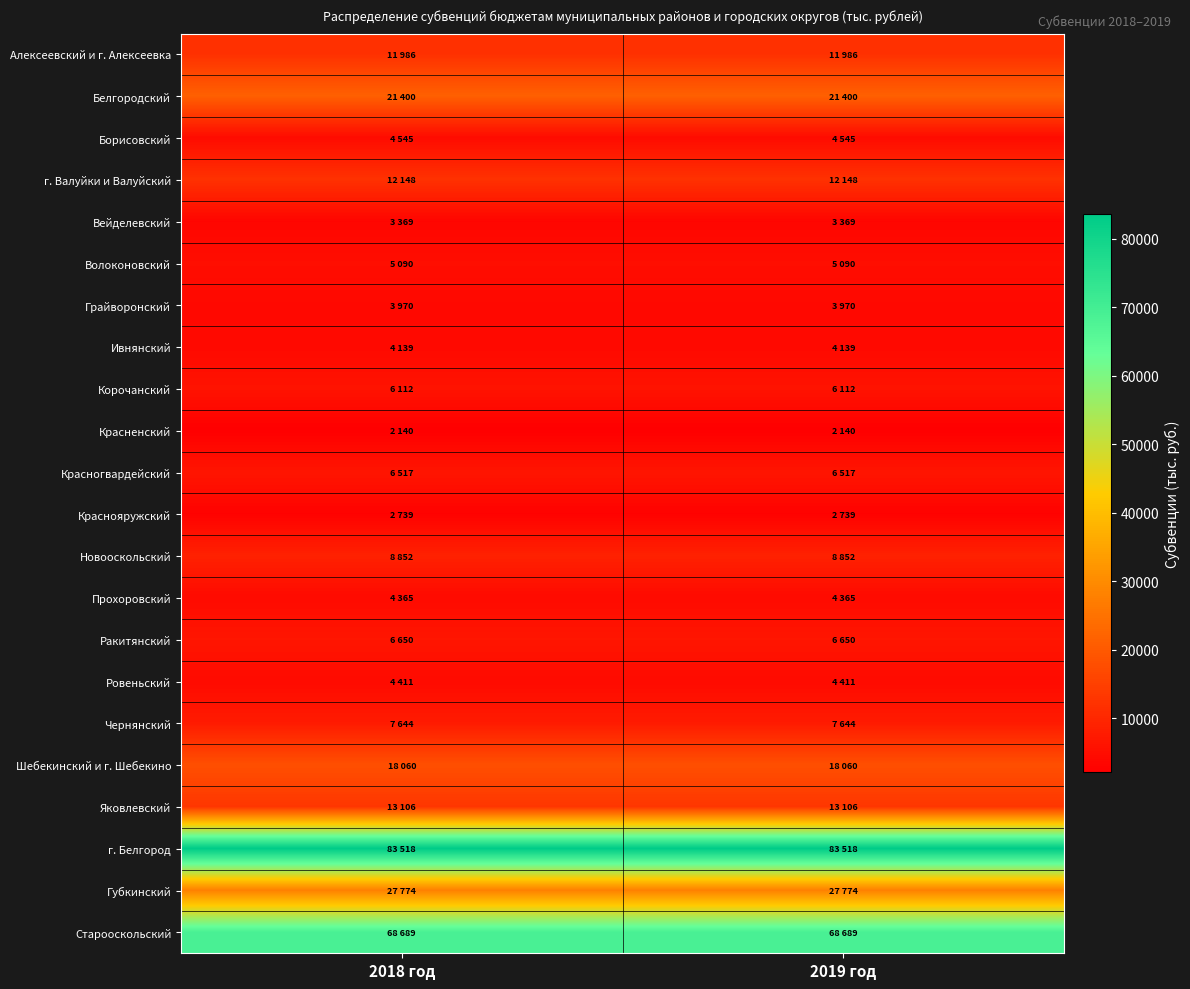

What is the total value across all series at 2019 год?

327224